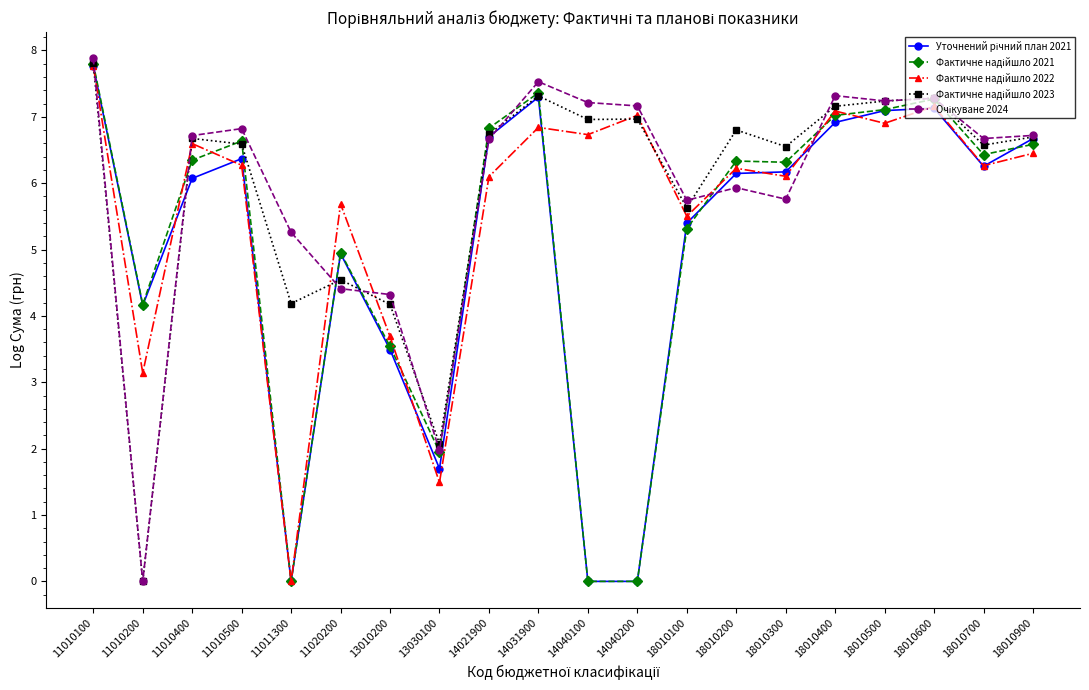

Count the number of categories in the chart.

20